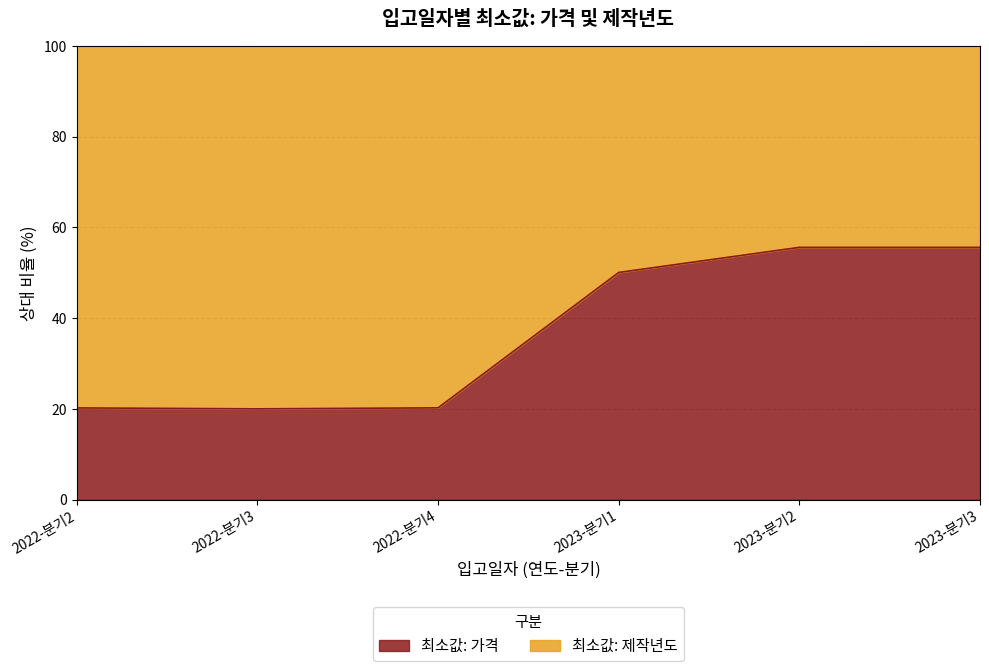

List the labels in order of value, largest first.

2023-분기2, 2023-분기3, 2023-분기1, 2022-분기4, 2022-분기2, 2022-분기3